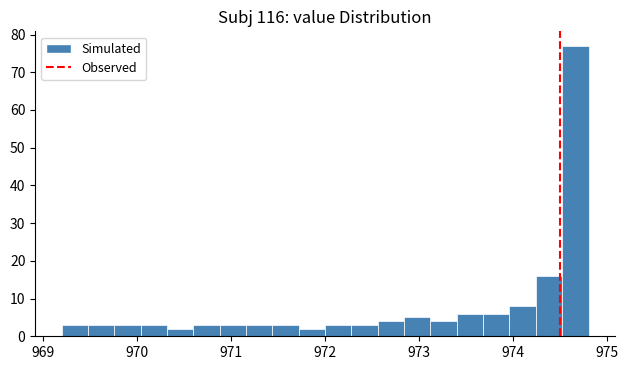

Around what value on the x-axis is the tallest bar? Give the approximate position of its centre, as read against the axis.

974.7